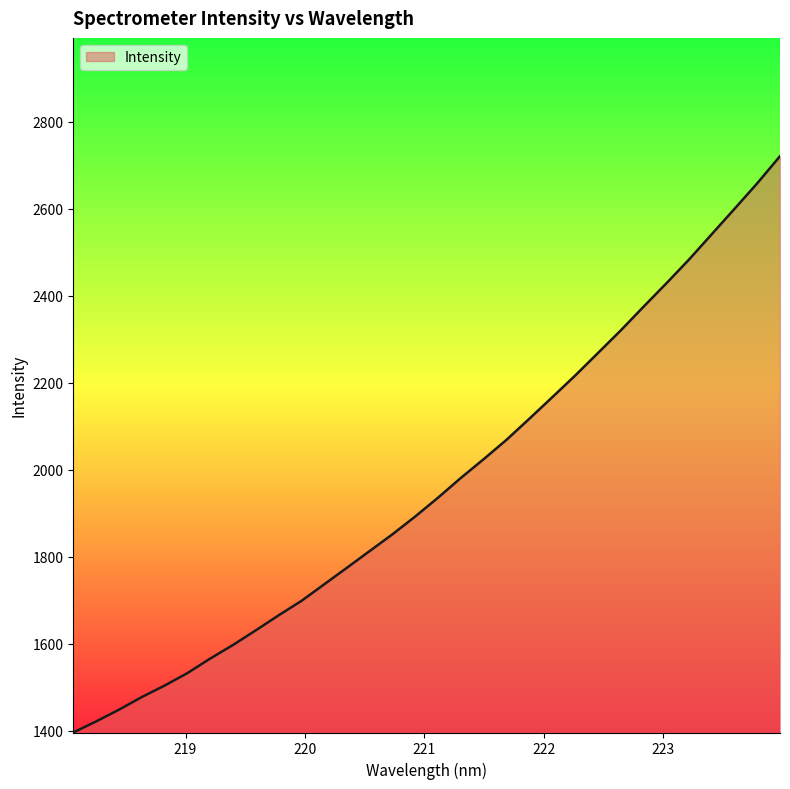

True or false: there are more than 0 points higher than both neighbors.

False